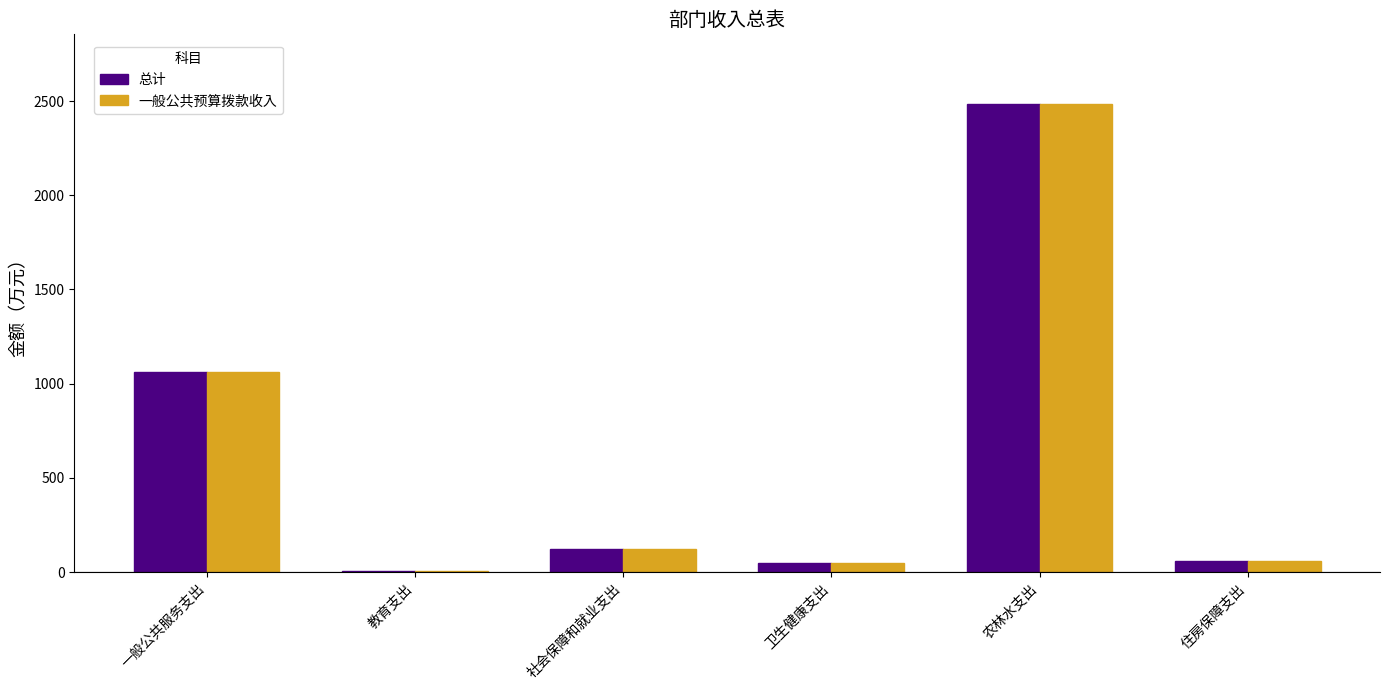

Read the 一般公共预算拨款收入 value at 农林水支出.

2482.1